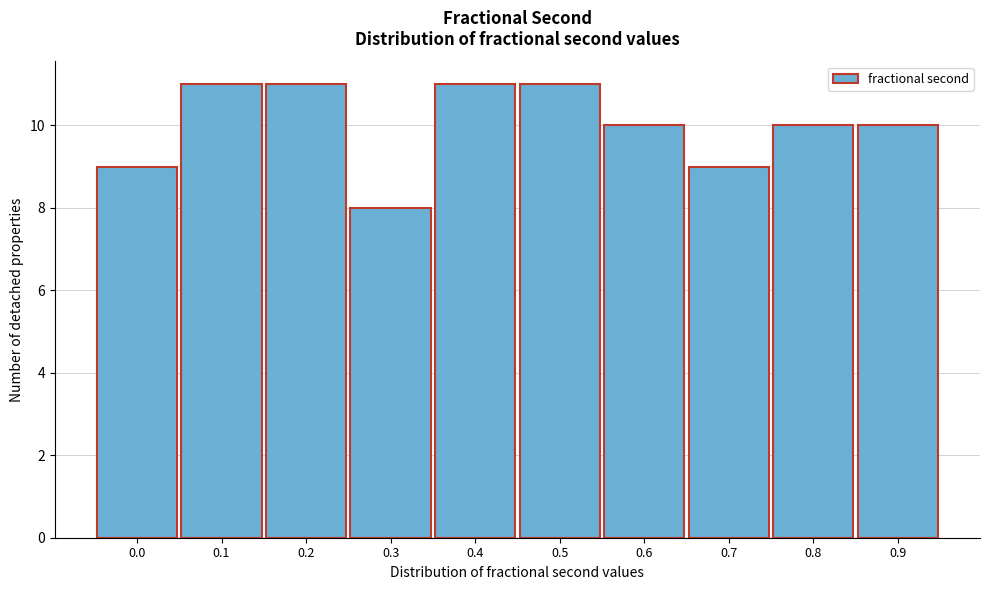

Reading left to right, what are all the values shown in this chart?

9	11	11	8	11	11	10	9	10	10